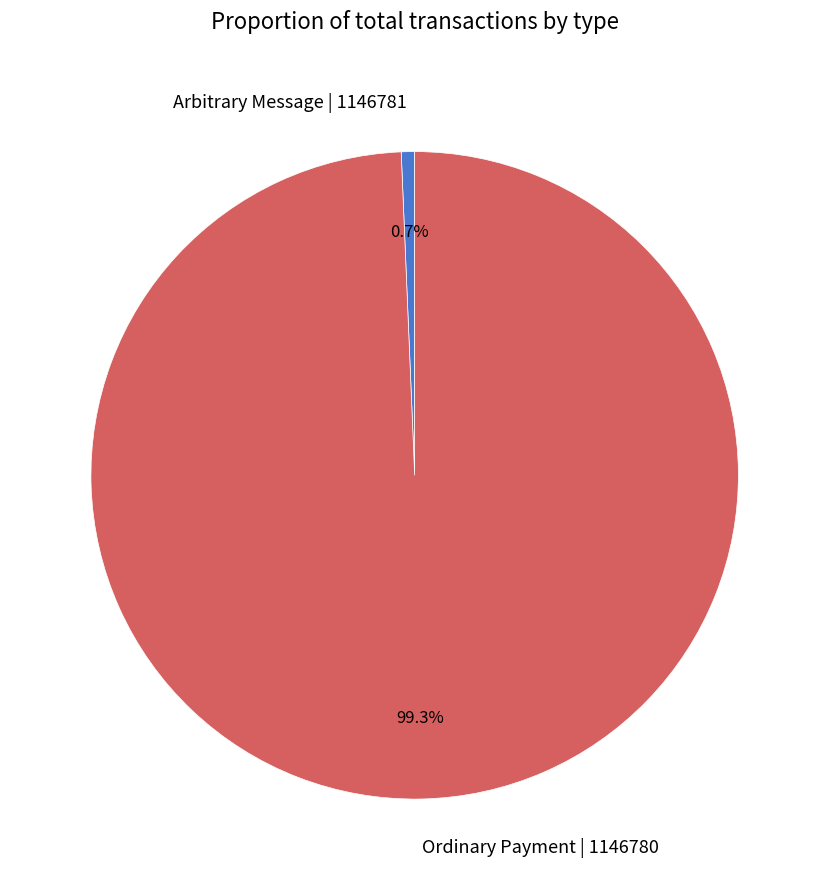

Which slice is the smallest?

Arbitrary Message | 1146781